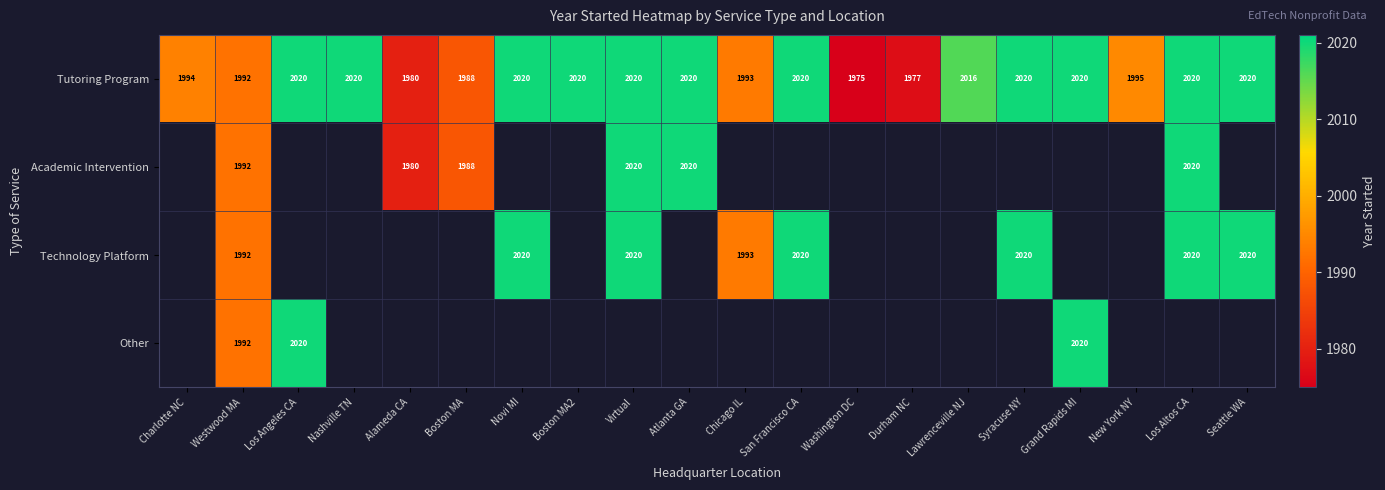

True or false: Technology Platform has a value of 2020 at Los Altos CA.

True